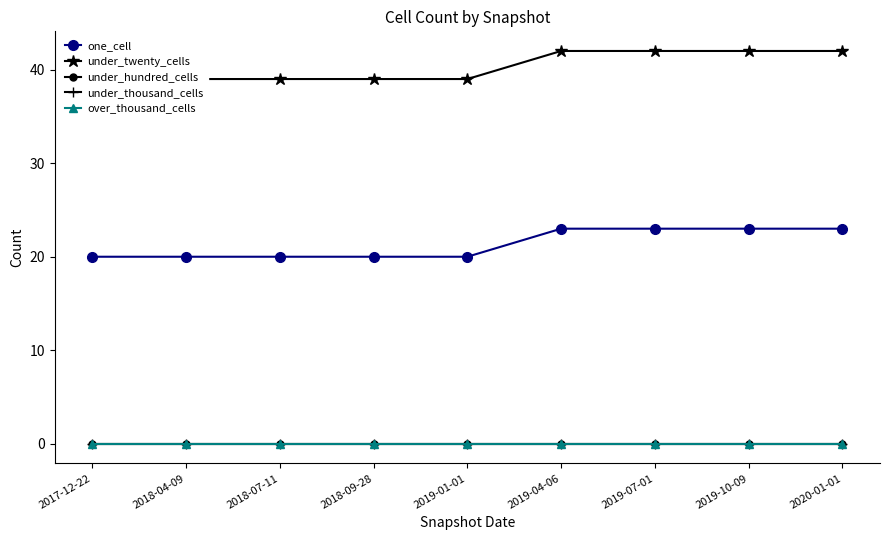

Where is under_twenty_cells nearest to the value 40?

2017-12-22